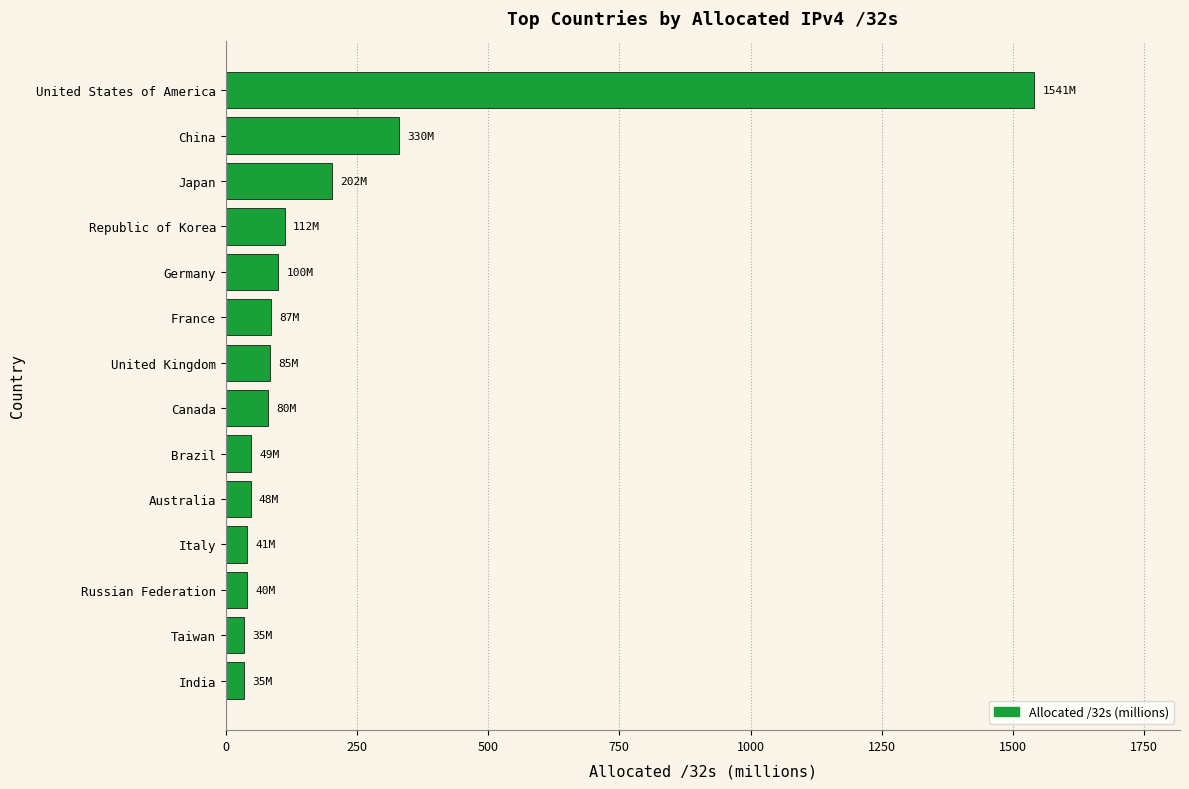

Between Germany and Russian Federation, which is larger?

Germany